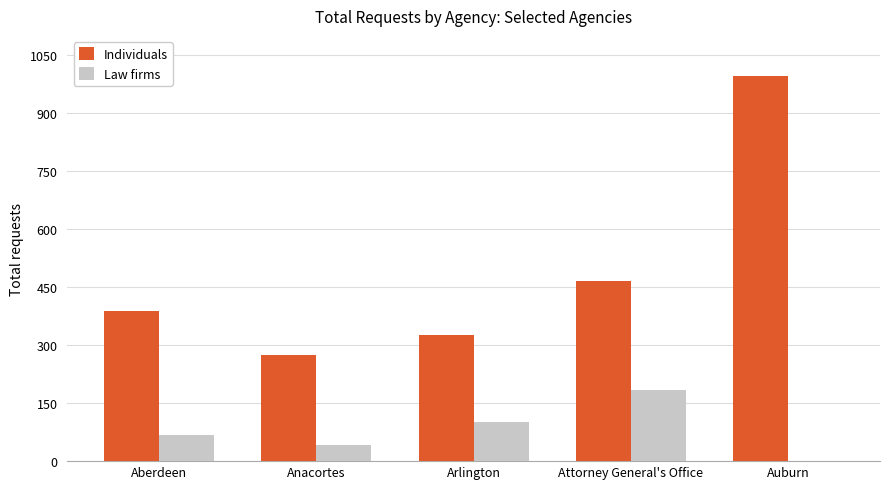

What is the sum of all Individuals values?

2450